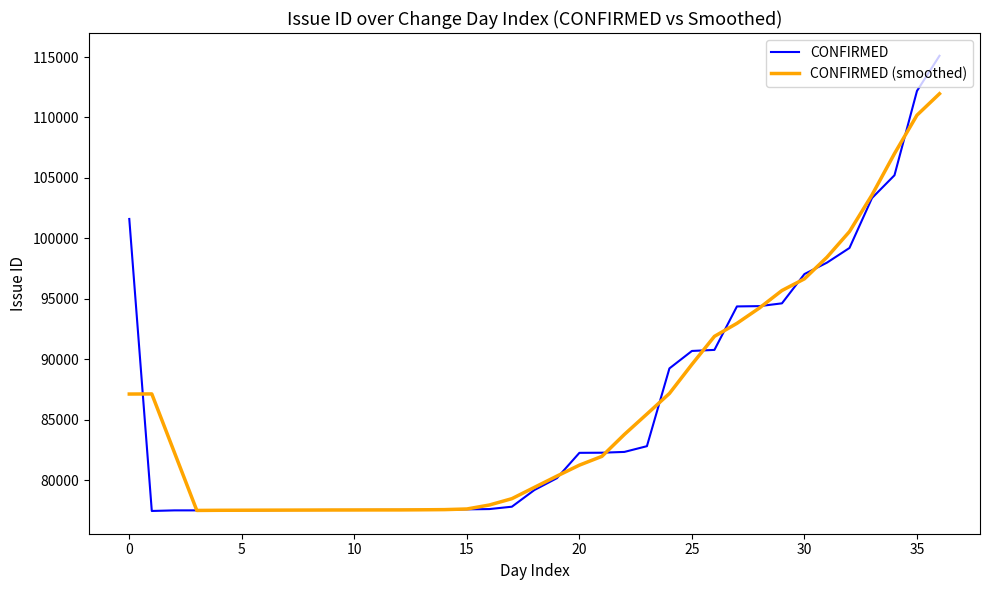

How many values in the CONFIRMED (smoothed) series are below 81967?

18